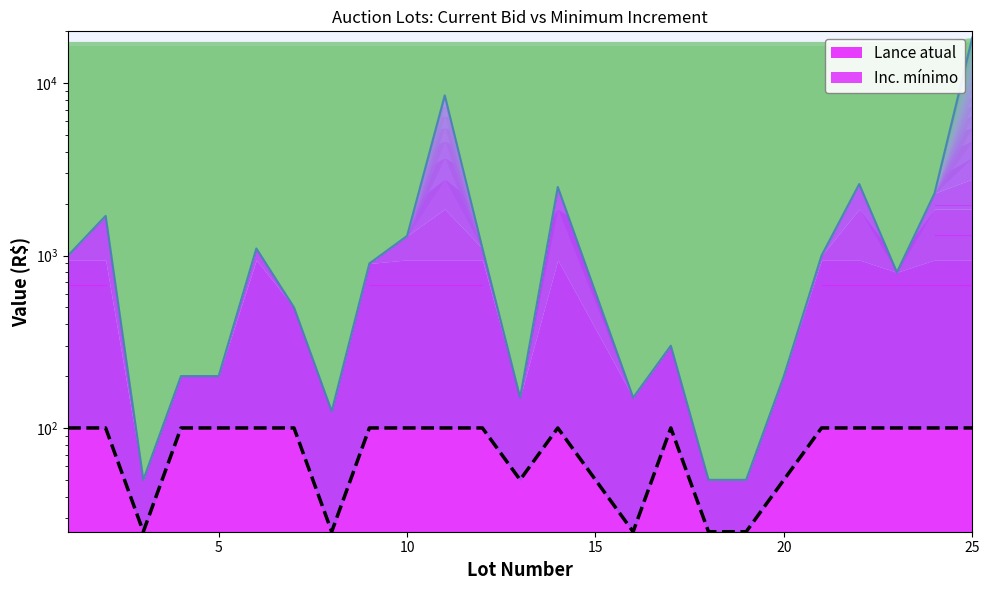

What is the average value of the Lance atual line series?

1882